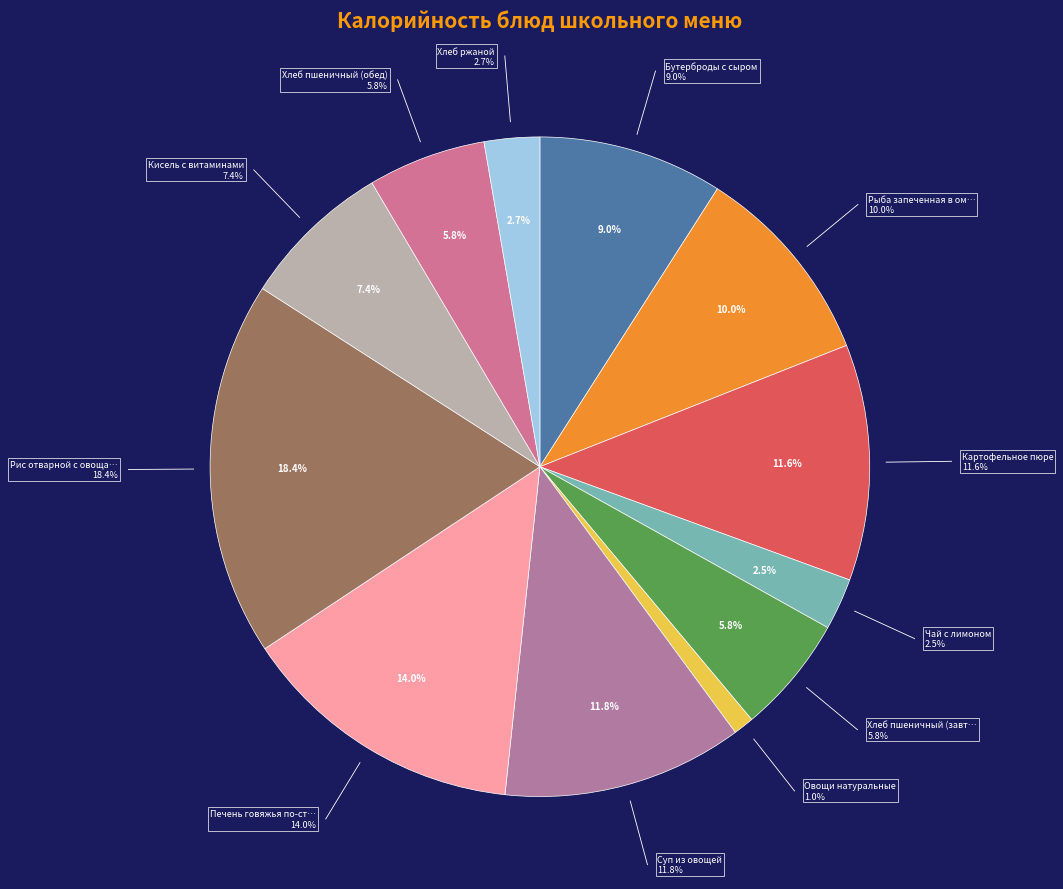

Combined, do Овощи натуральные and Хлеб пшеничный (завтрак) account for over 50%?

No